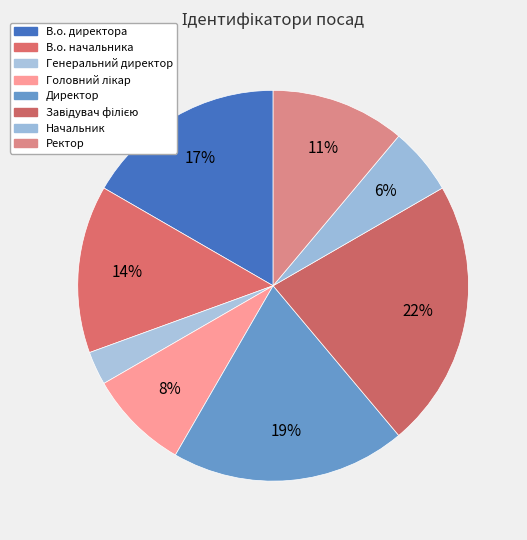

What percentage is the Ректор slice, to the nearest percent?

11%